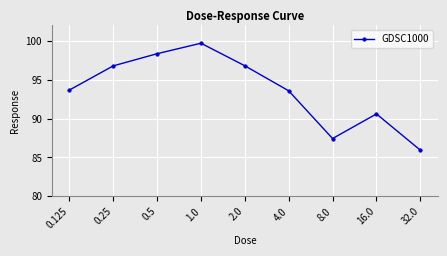

What is the average value?

93.7